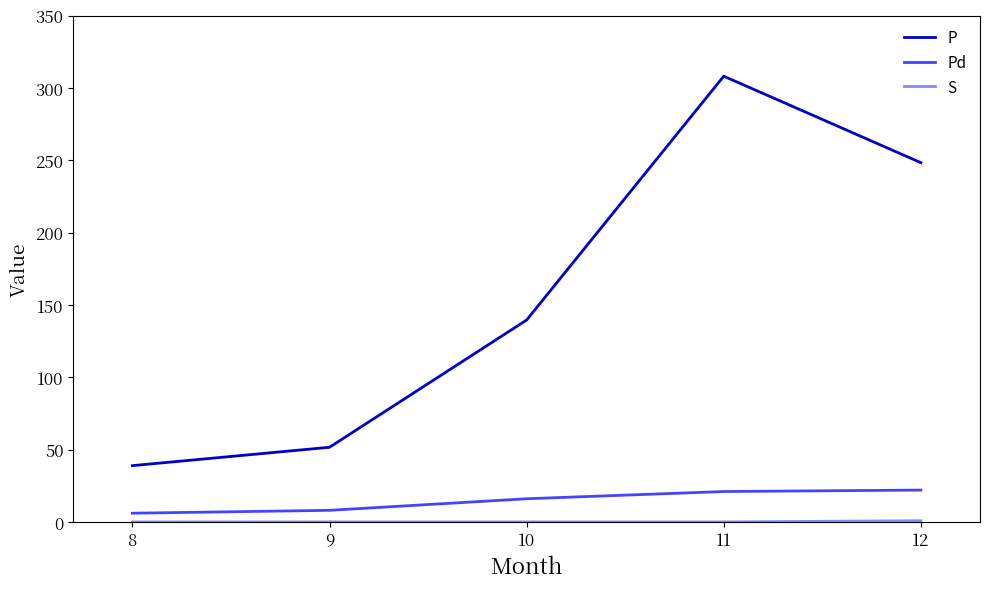

What is the total value across all series at 10?

155.6